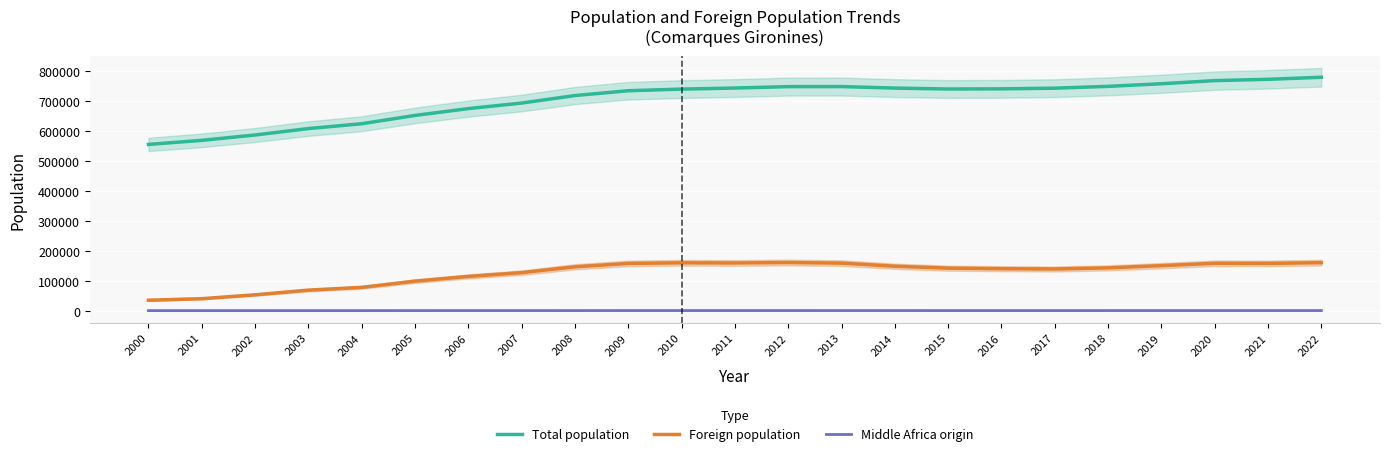

The Foreign population series shows 199900 at 2016. True or false?

False